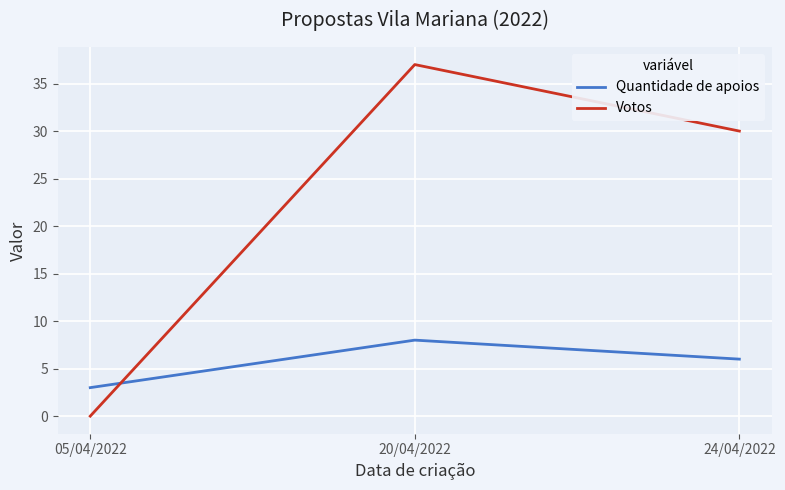

What is the difference between the maximum and minimum values in the Quantidade de apoios series?

5